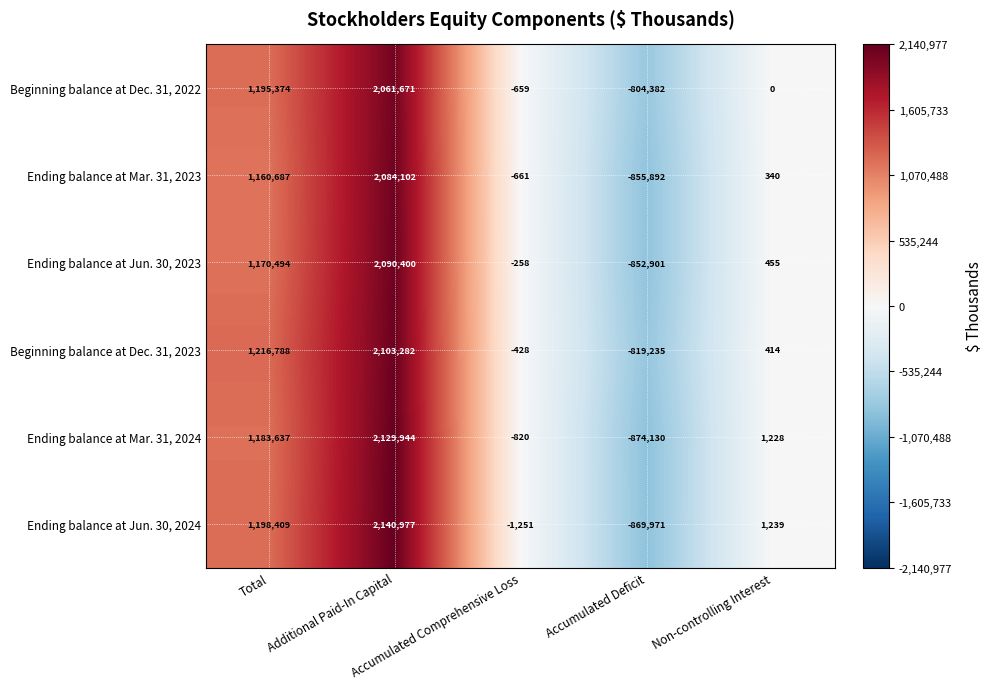

Which series has the largest range (max minus min)?

Ending balance at Jun. 30, 2024